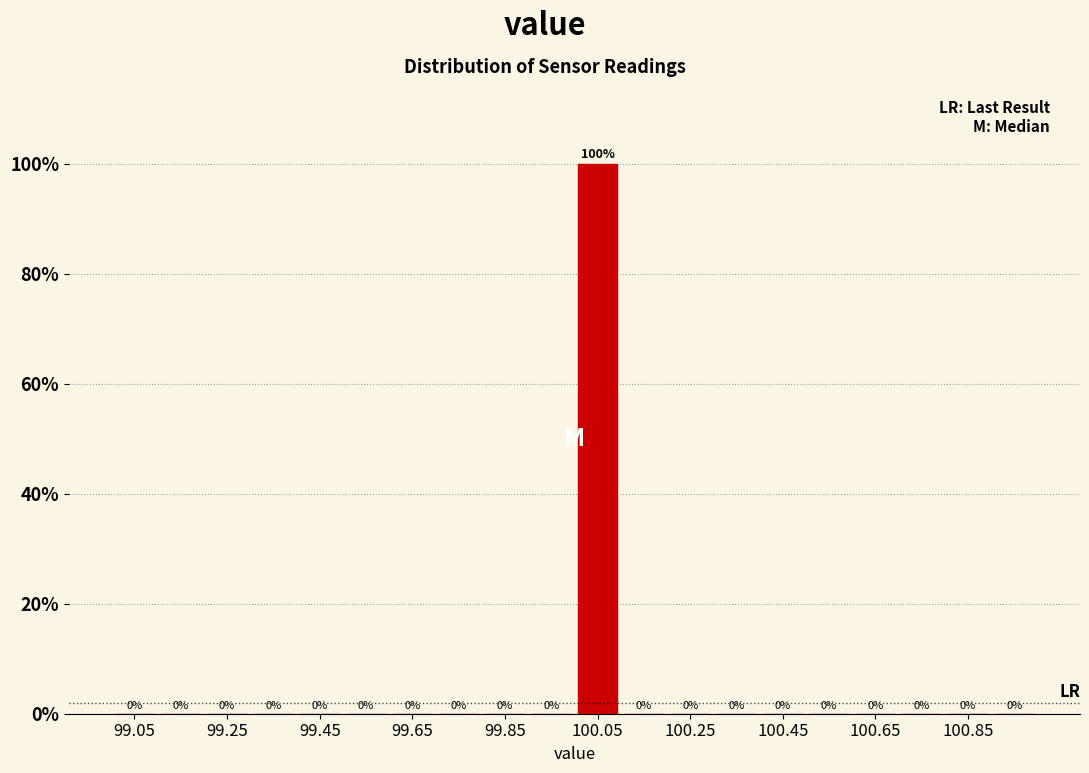

Reading left to right, transcribe this chart: for each bar, give the range it covers on the x-axis and its height.

99.0 to 99.1: 0
99.1 to 99.2: 0
99.2 to 99.3: 0
99.3 to 99.4: 0
99.4 to 99.5: 0
99.5 to 99.6: 0
99.6 to 99.7: 0
99.7 to 99.8: 0
99.8 to 99.9: 0
99.9 to 100.0: 0
100.0 to 100.1: 100
100.1 to 100.2: 0
100.2 to 100.3: 0
100.3 to 100.4: 0
100.4 to 100.5: 0
100.5 to 100.6: 0
100.6 to 100.7: 0
100.7 to 100.8: 0
100.8 to 100.9: 0
100.9 to 101.0: 0